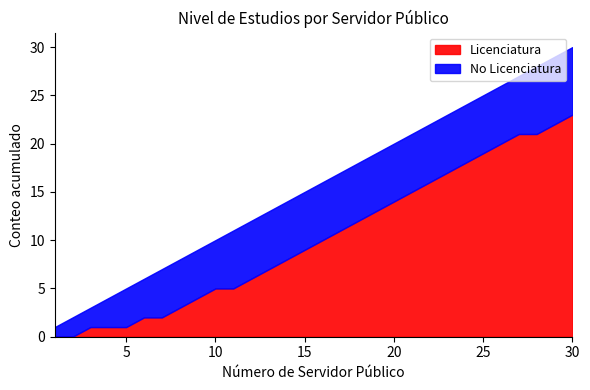

What is the maximum value for Licenciatura?

23